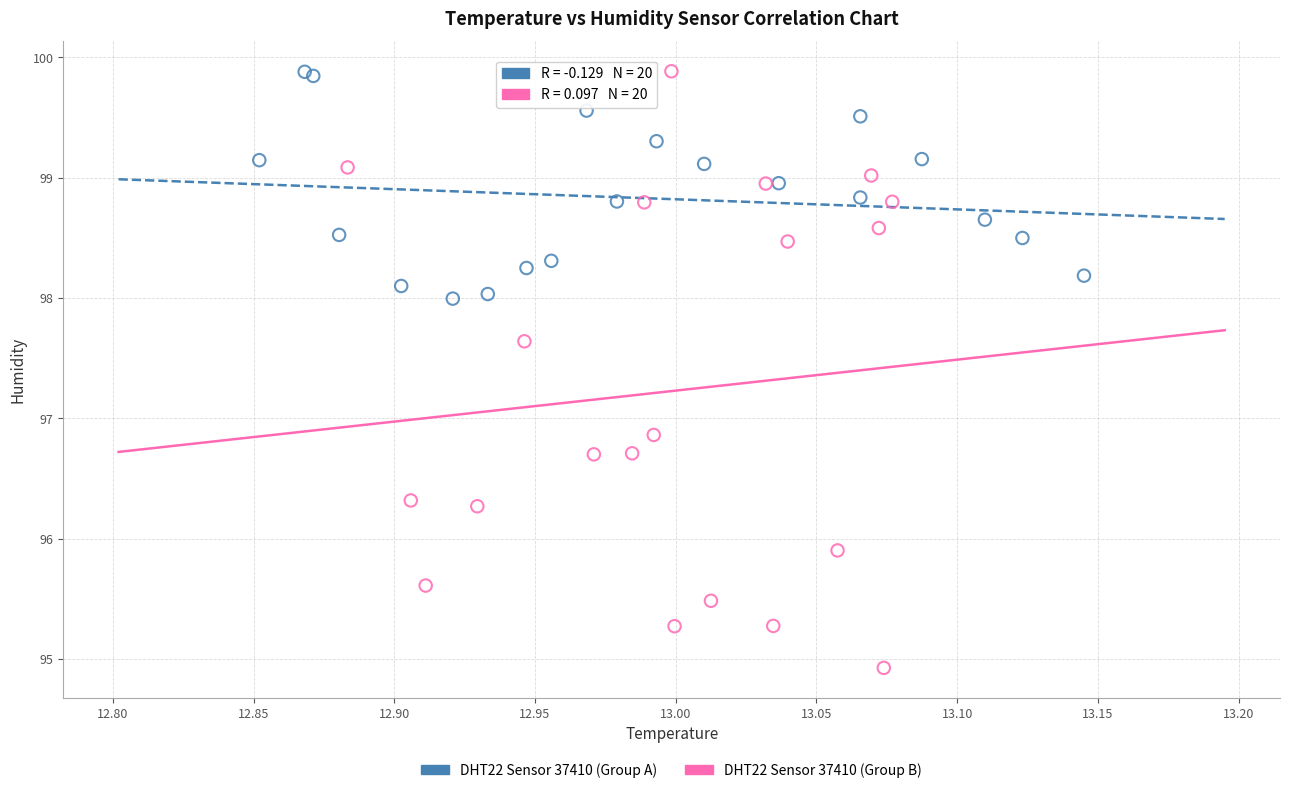

Which series has the widest spread of Y values?

DHT22 Sensor 37410 (Group B)